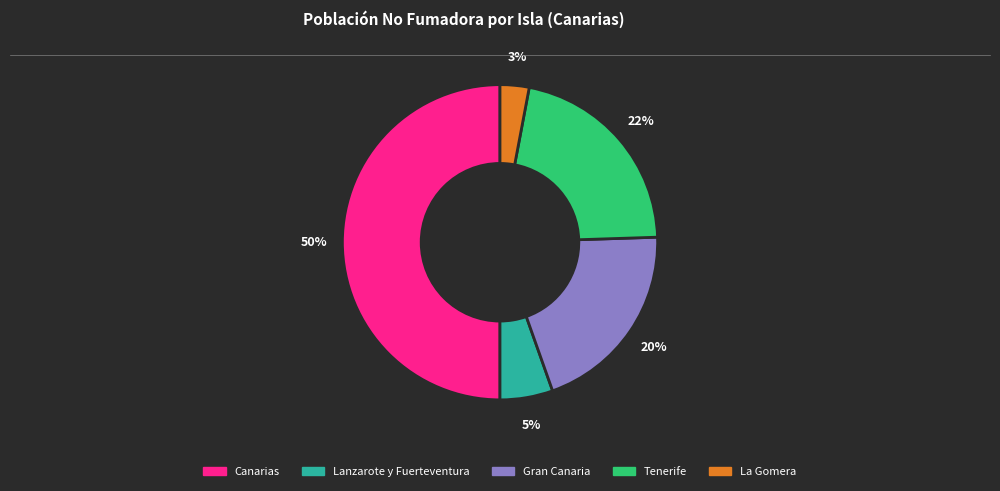

What is the largest slice in the pie chart?

Canarias